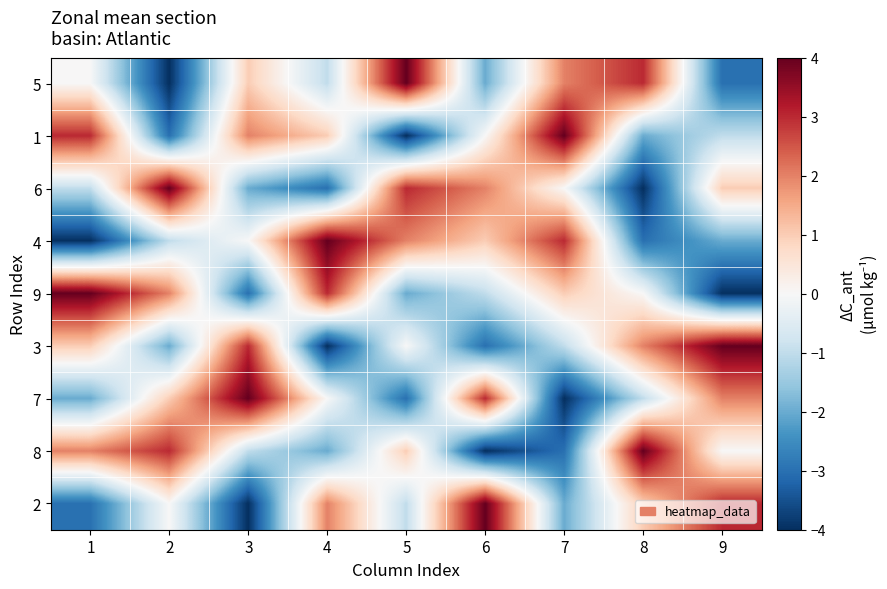

At which category is the sum across all series the highest?

1